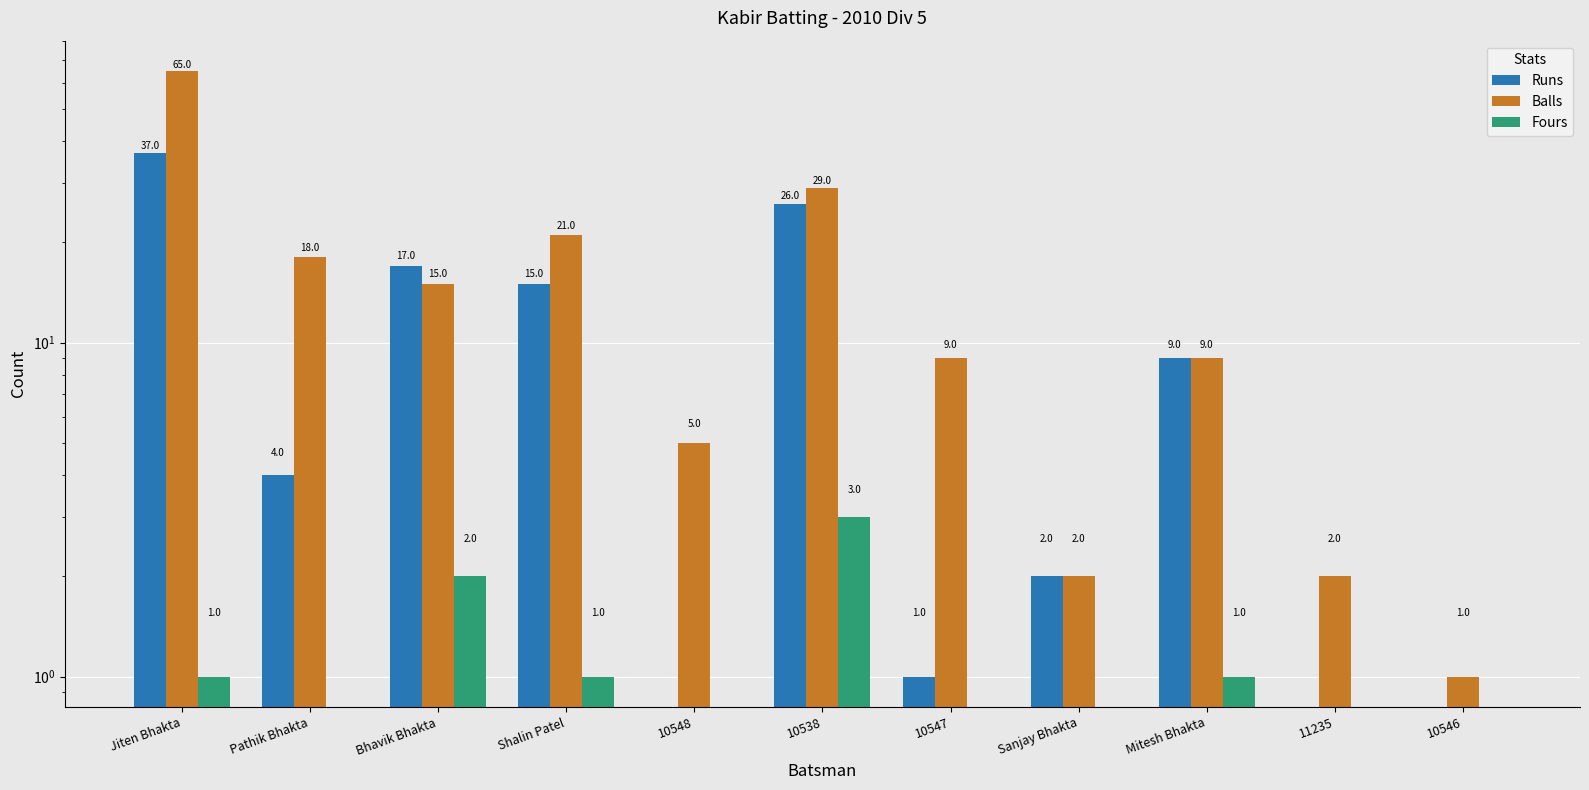

What is the sum of all Runs values?

111